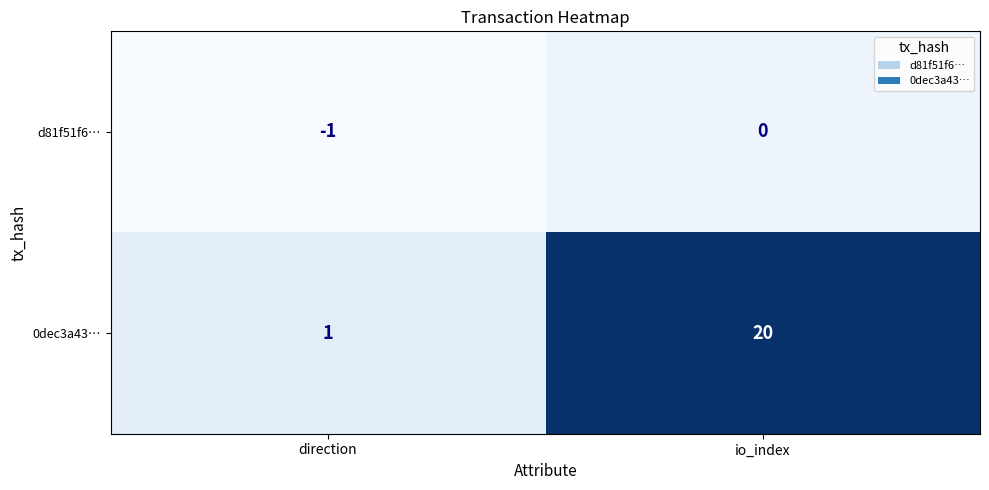

At which category is the sum across all series the highest?

io_index